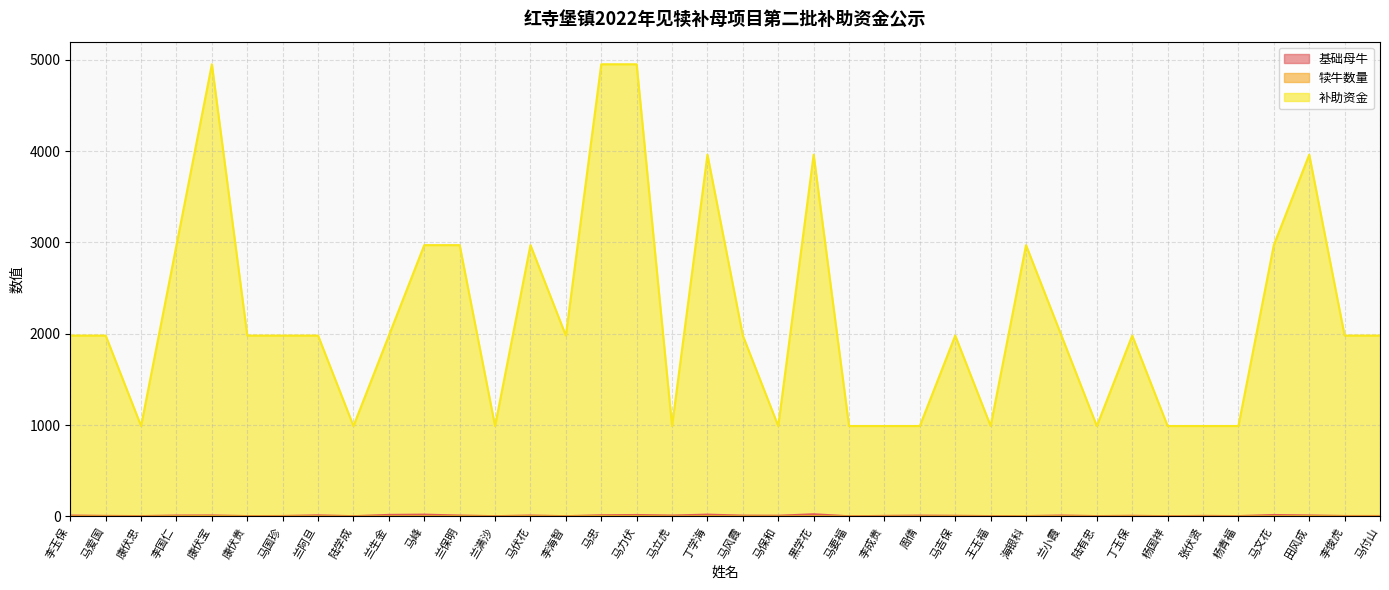

True or false: 基础母牛 and 犊牛数量 cross at least once.

False